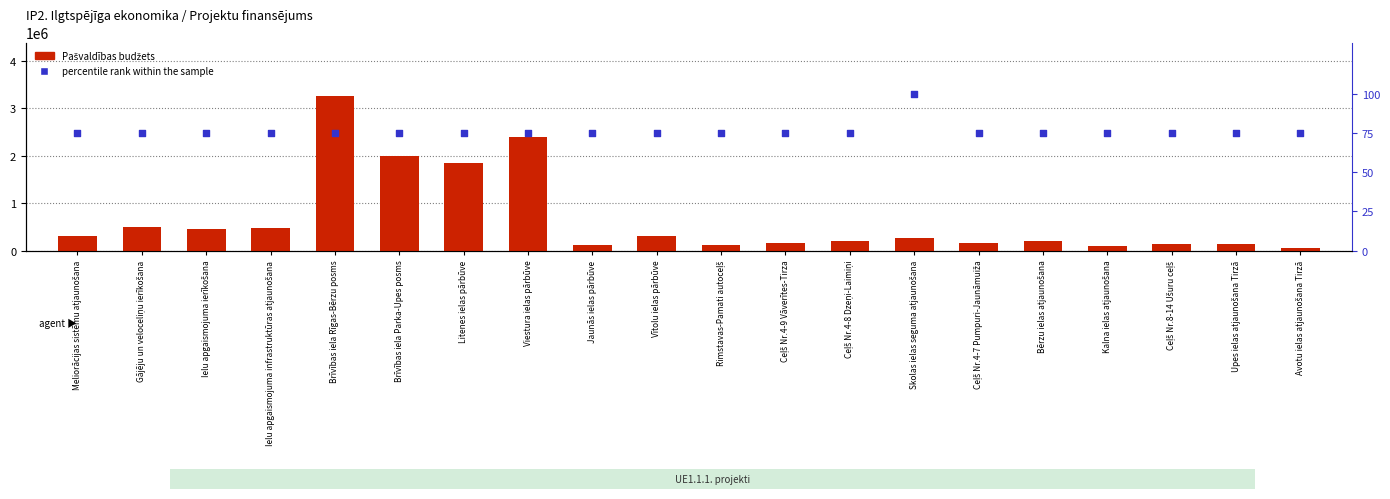

Which series contains the lowest Y value?

percentile rank within the sample